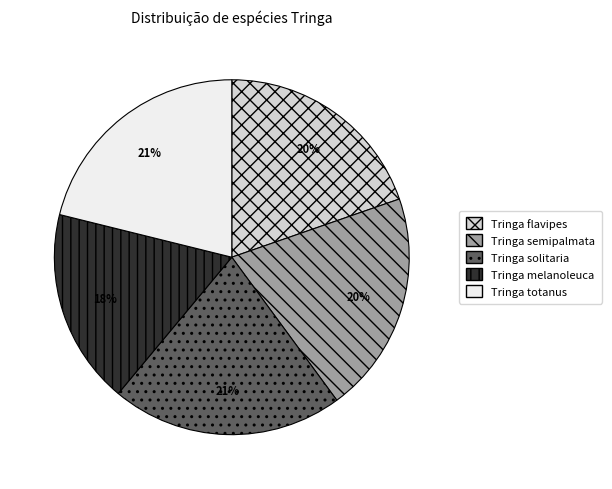

Which category has the smallest portion of the pie?

Tringa melanoleuca